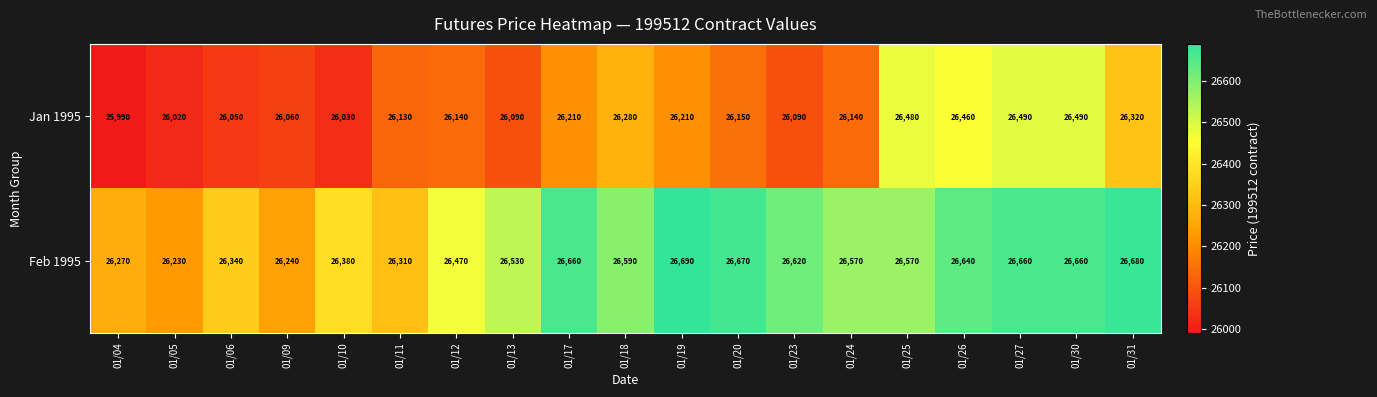

What is the sum of all Feb 1995 values?

503780